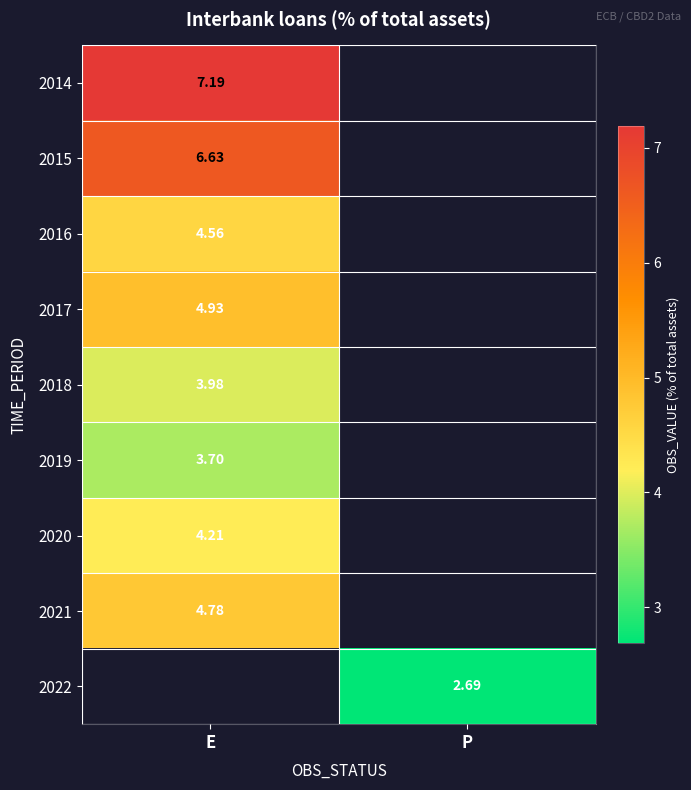

The value of 2020 at E is 4.2. True or false?

True